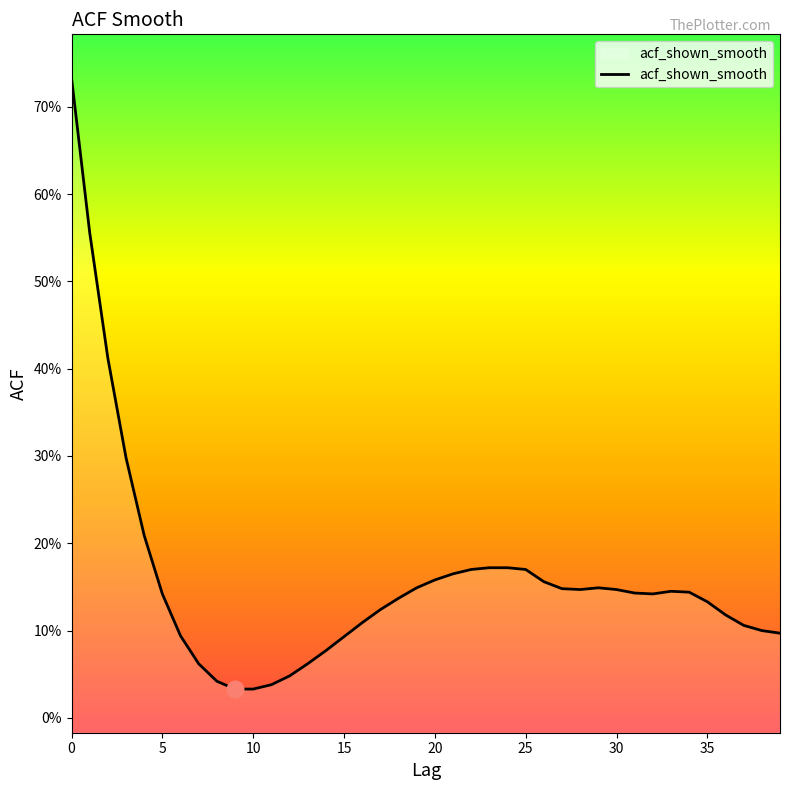

What is the sum of the values at 39 and 0?

0.8